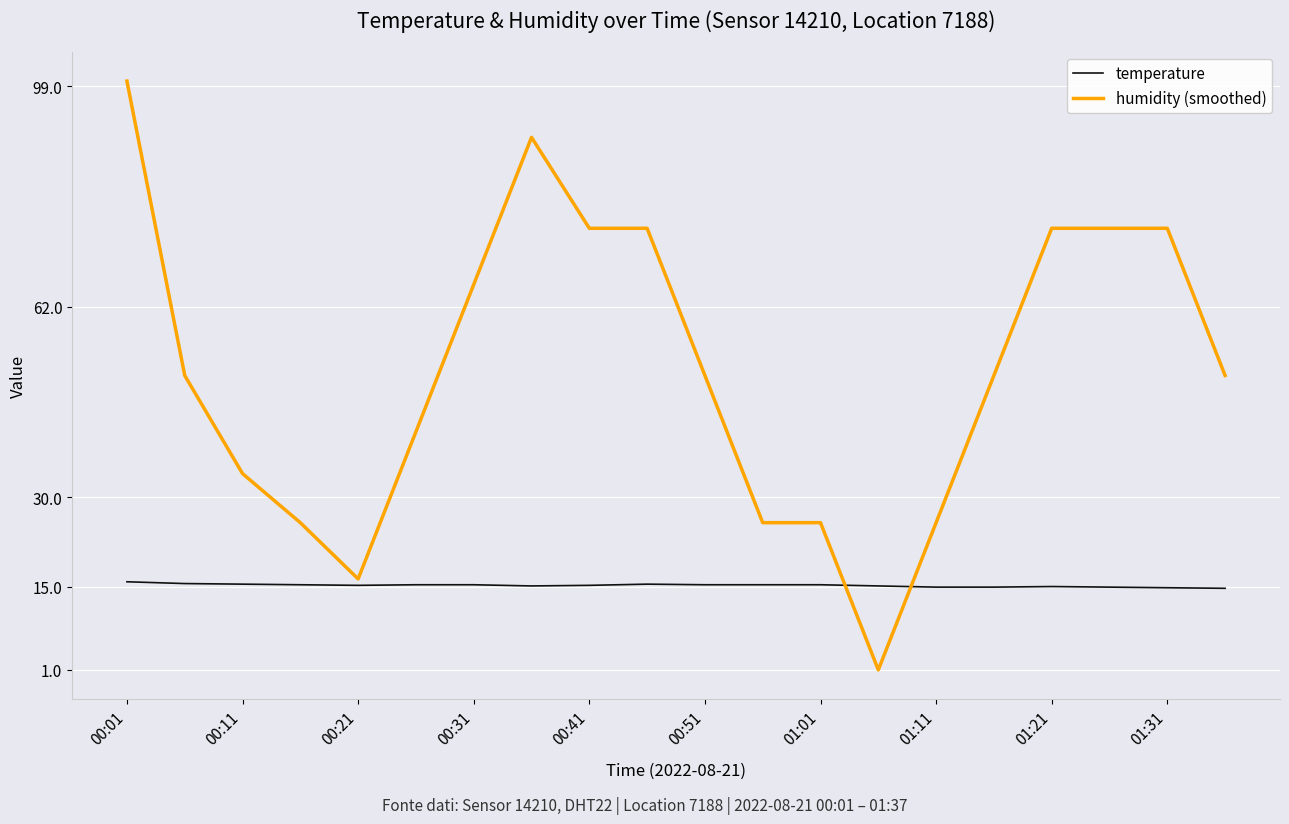

Which series has the largest range (max minus min)?

humidity (smoothed)